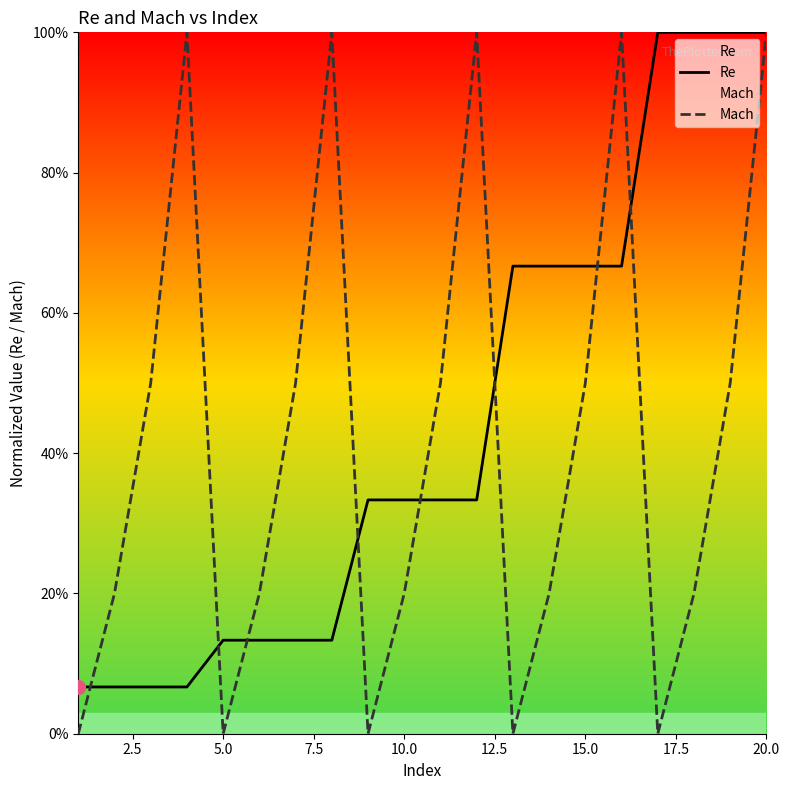

Rank the series at 10.0 from lowest to highest value.

Mach, Re